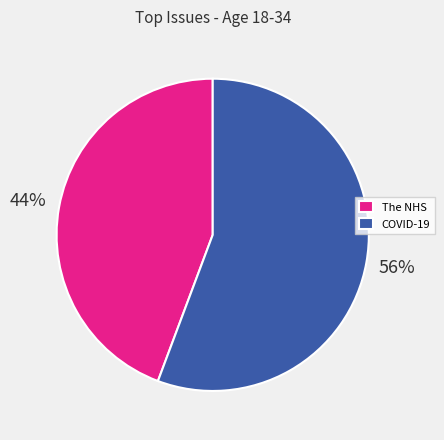

Which category has the biggest portion of the pie?

COVID-19